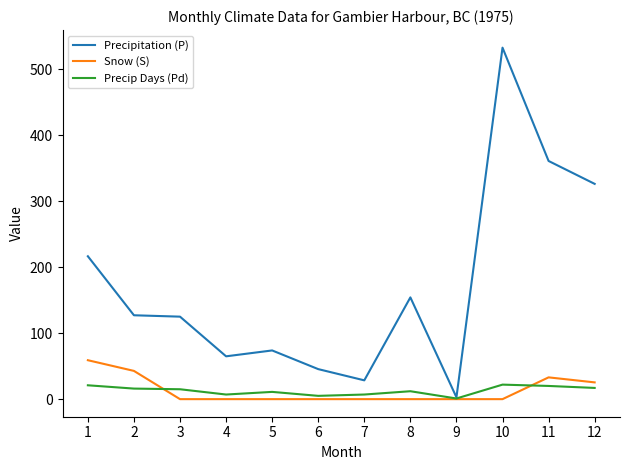

What is the greatest value displayed?

532.6